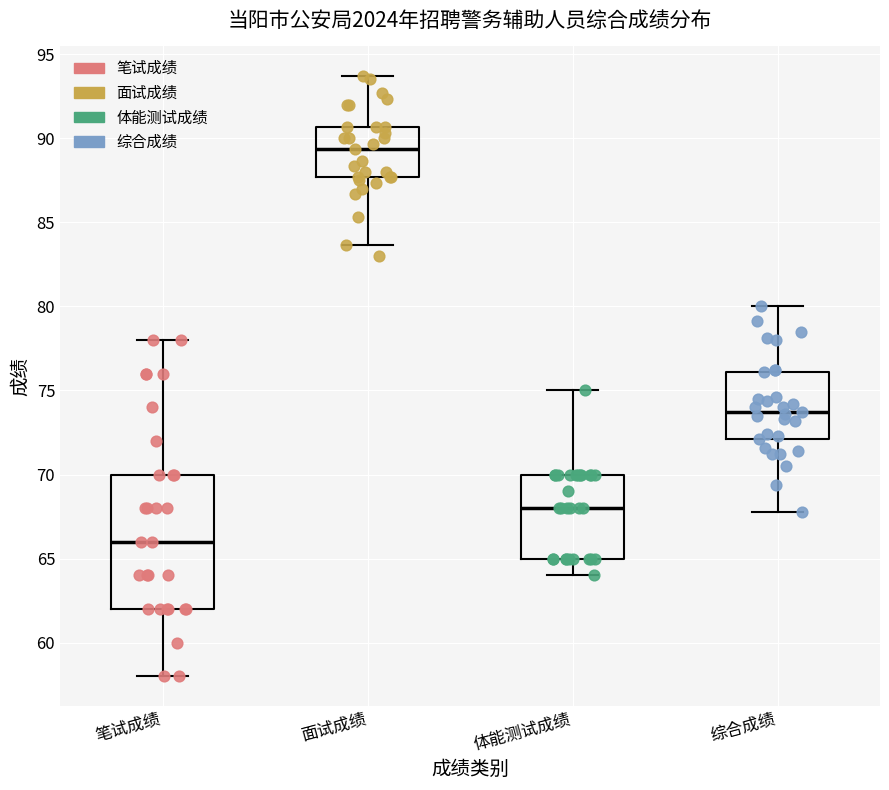

Which box is the tallest, from its lower edge to its upper edge?

笔试成绩